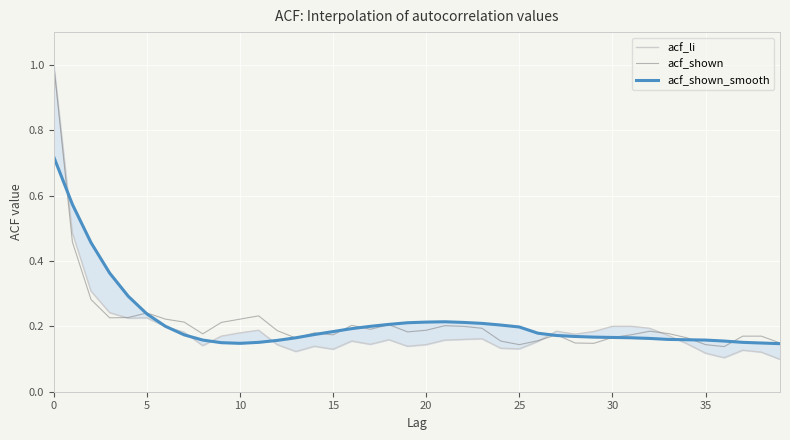

True or false: acf_shown has a value of 0.3 at 15.

False